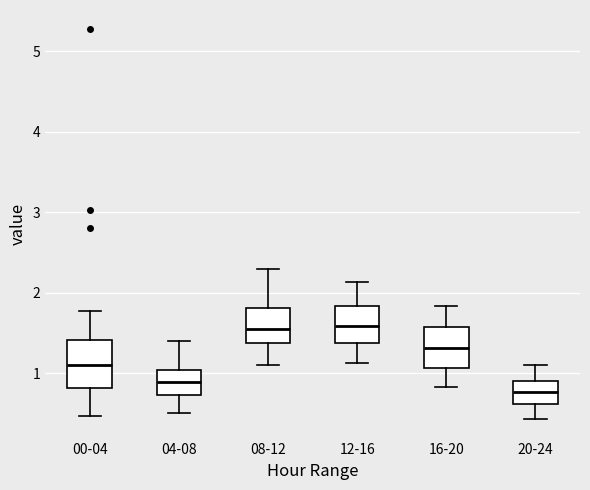

Reading left to right, read every box against the y-axis: the position of its median line, the range the box covers, and the ends of its whiskers. The values are not printed on the chart, so give them approximately, as read against the axis.

00-04: median 1.1, box 0.8 to 1.4, whiskers 0.5 to 1.8
04-08: median 0.9, box 0.7 to 1.0, whiskers 0.5 to 1.4
08-12: median 1.6, box 1.4 to 1.8, whiskers 1.1 to 2.3
12-16: median 1.6, box 1.4 to 1.8, whiskers 1.1 to 2.1
16-20: median 1.3, box 1.1 to 1.6, whiskers 0.8 to 1.8
20-24: median 0.8, box 0.6 to 0.9, whiskers 0.4 to 1.1